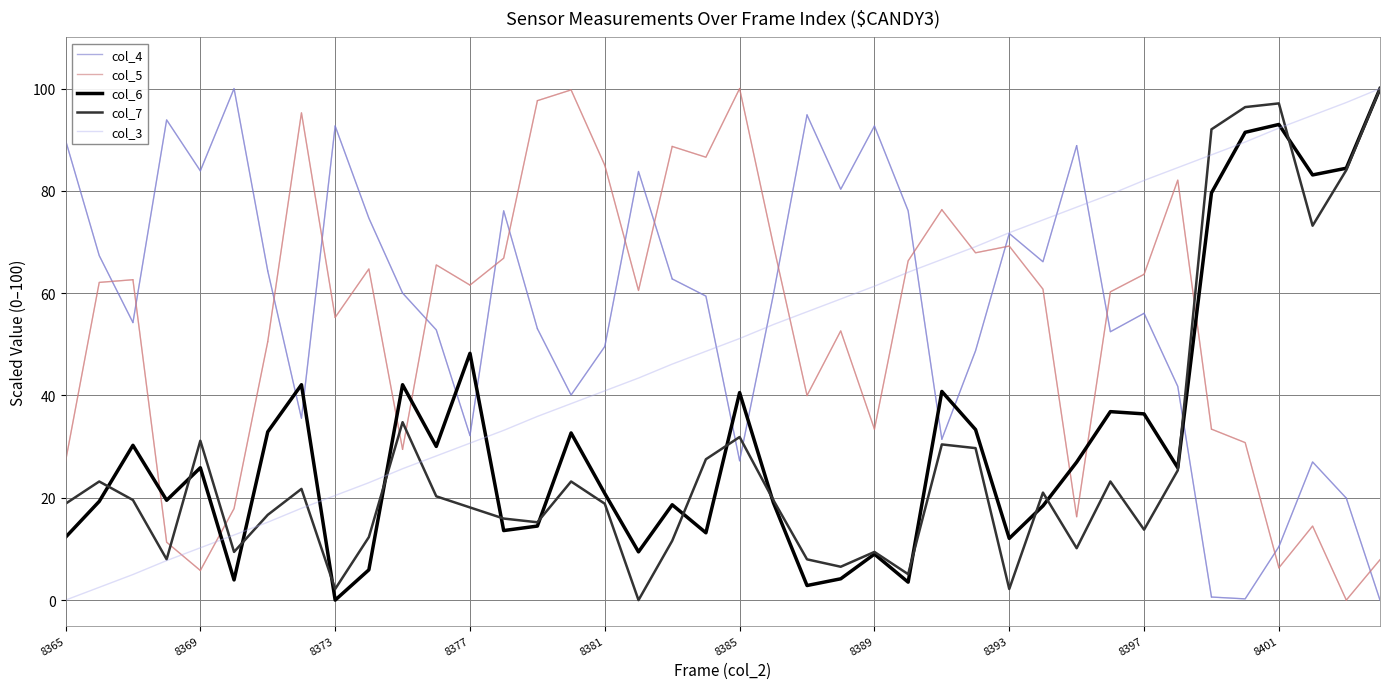

The col_4 series shows 29.3 at 38. True or false?

False